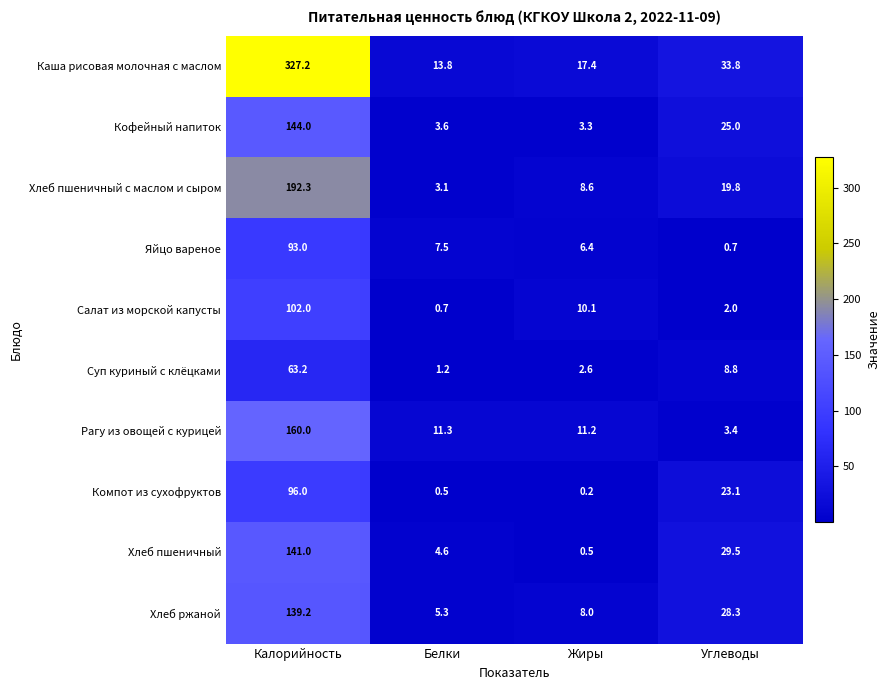

Is it true that Хлеб пшеничный с маслом и сыром equals 1.6 at Белки?

False